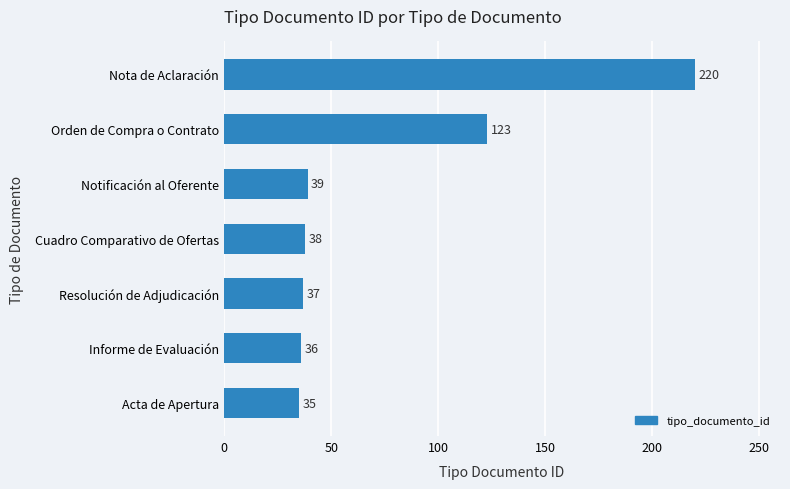

Count the number of categories in the chart.

7